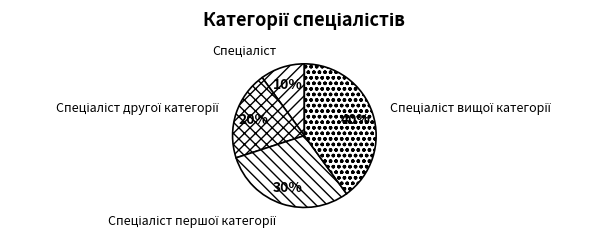

To the nearest percent, what is the average slice percentage?

25%